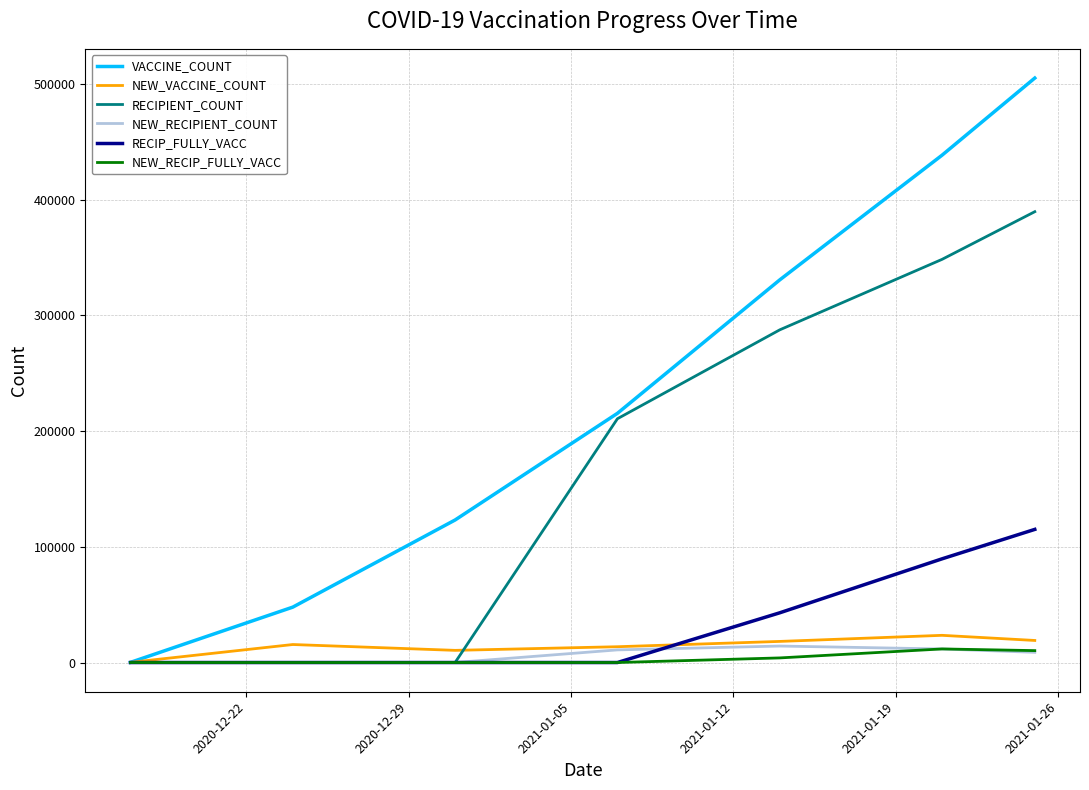

What is the difference between the maximum and minimum values in the NEW_RECIP_FULLY_VACC series?

11744